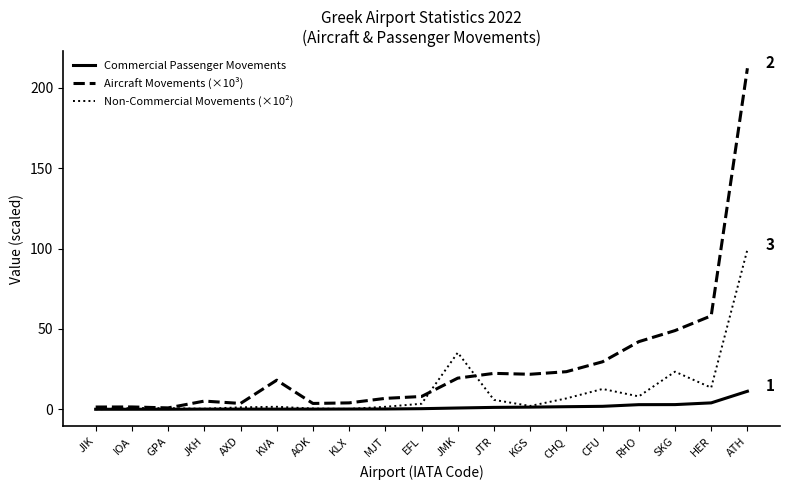

What is the average value of the Non-Commercial Movements (×10²) series?

11.4